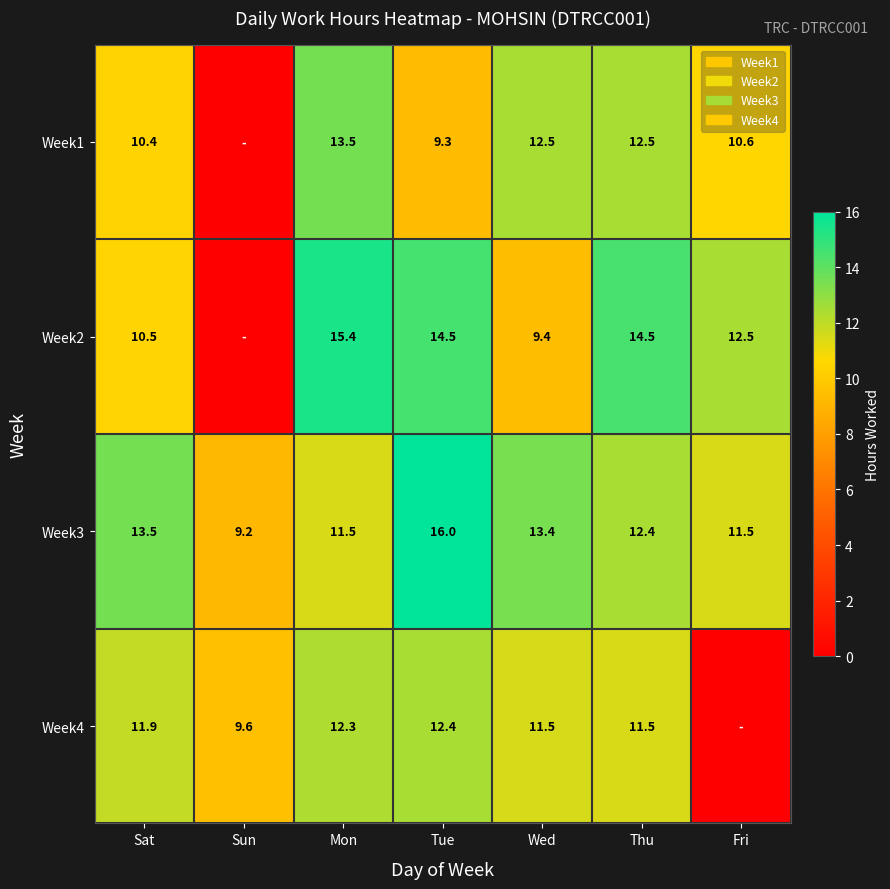

What is the difference between the second highest and minimum values in the Week3 series?

4.3